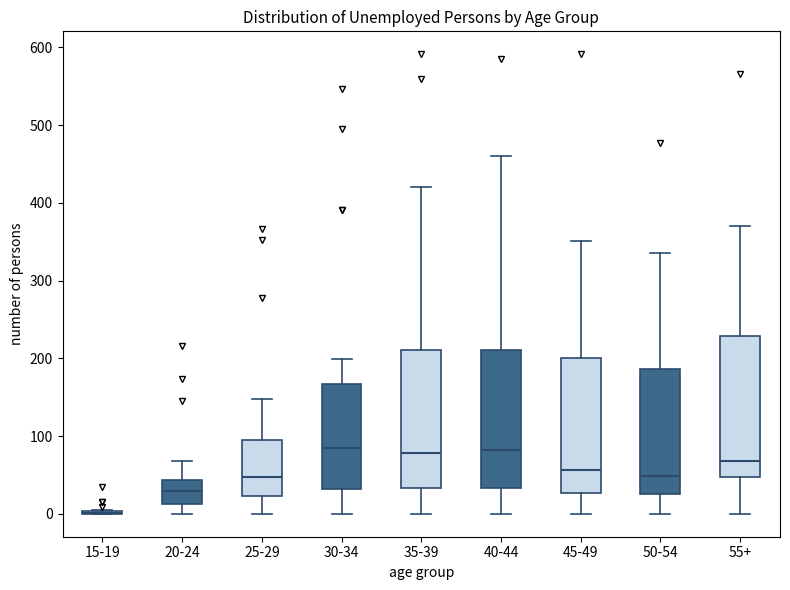

Where does the upper whisker of the box for 20-24 end on the y-axis? The values are not printed on the chart, so give them approximately, as read against the axis.

70